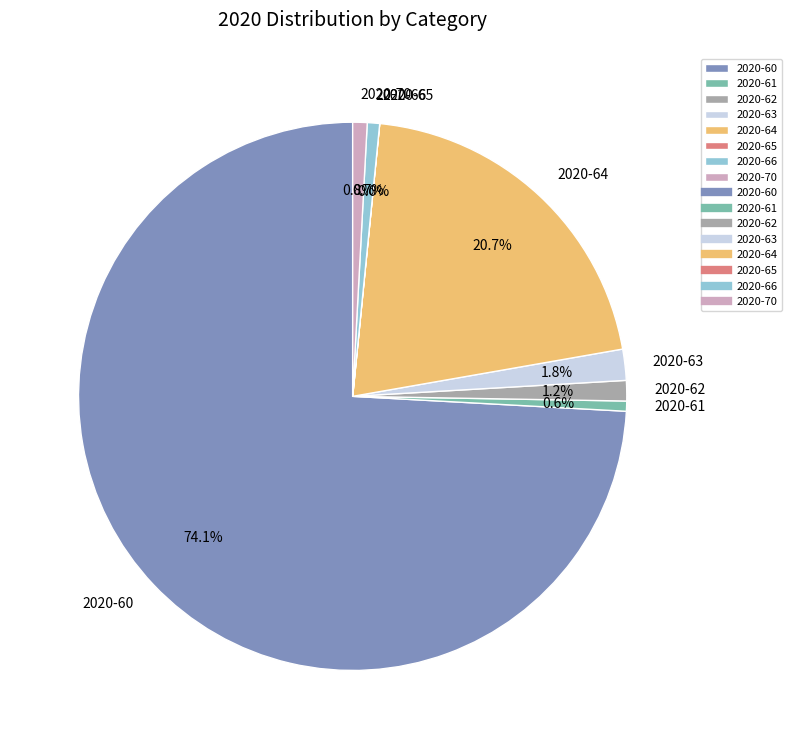

Between 2020-70 and 2020-60, which is larger?

2020-60